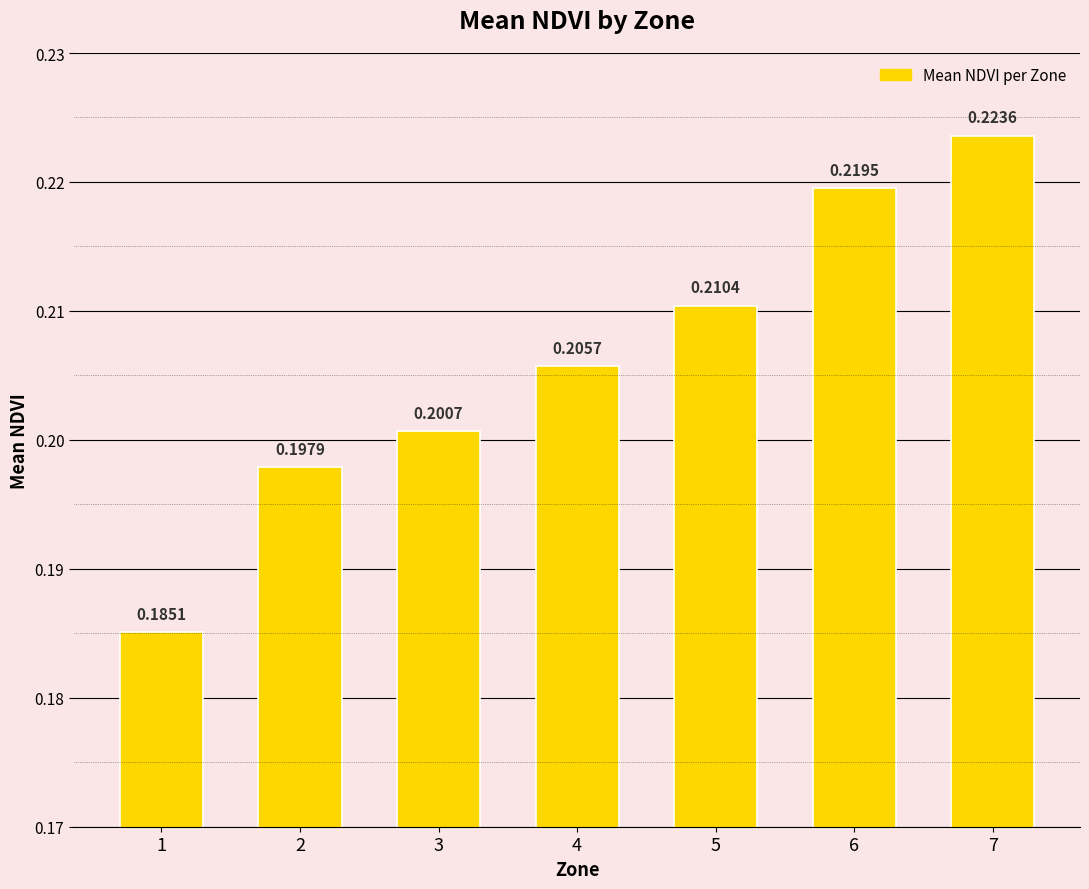

Rank the categories by value from highest to lowest.

7, 6, 5, 4, 3, 2, 1